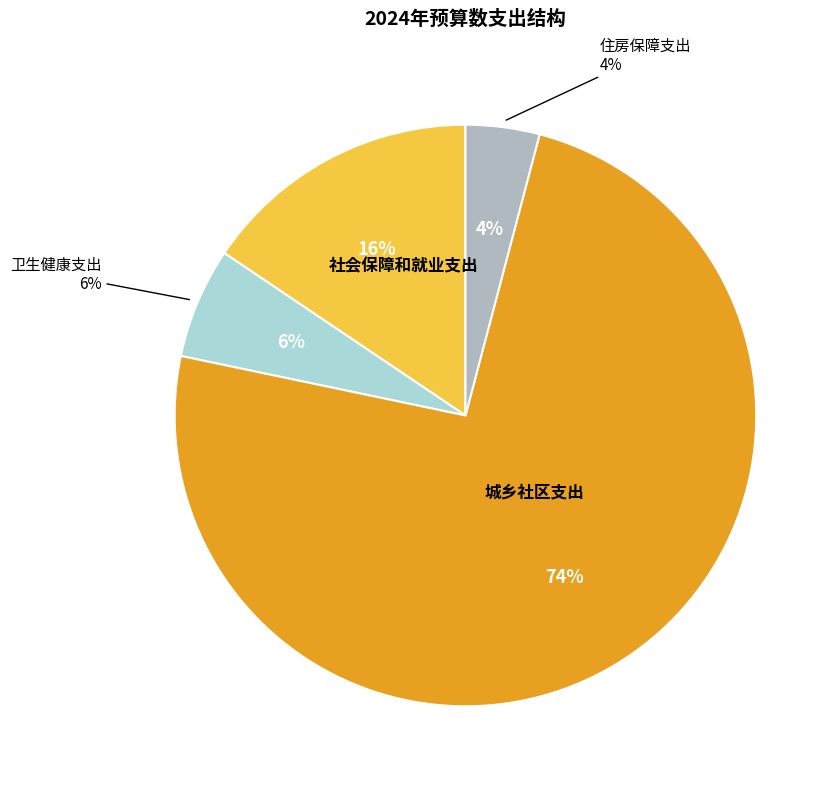

What percentage is the 卫生健康支出 slice, to the nearest percent?

6%